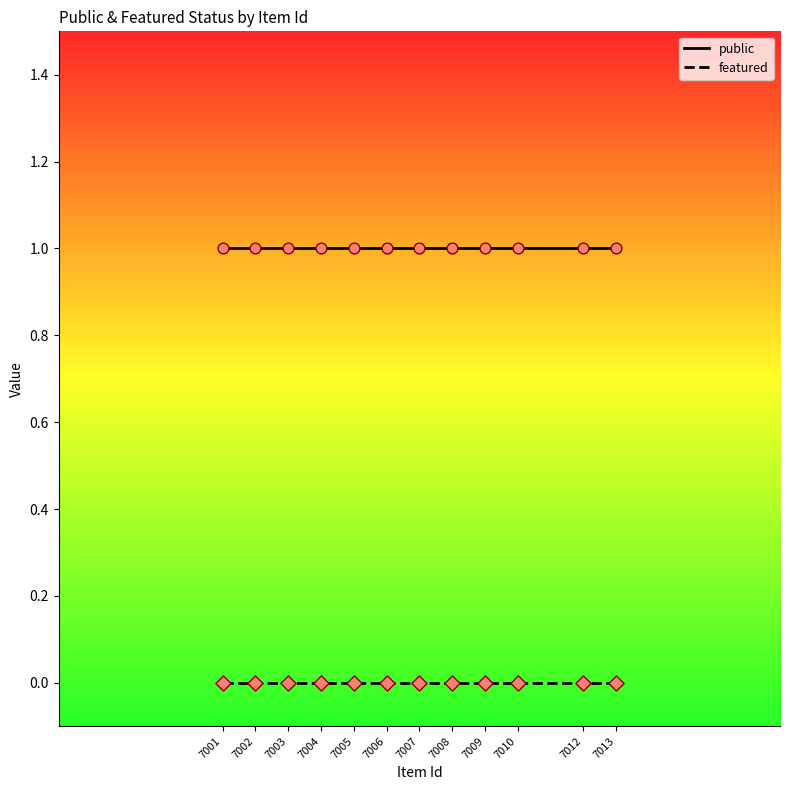

What are all the series names shown in the legend?

public, featured